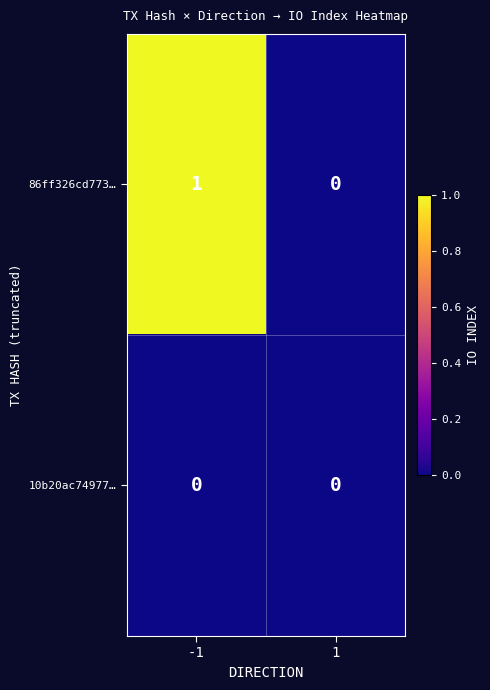

At which category is the sum across all series the highest?

-1